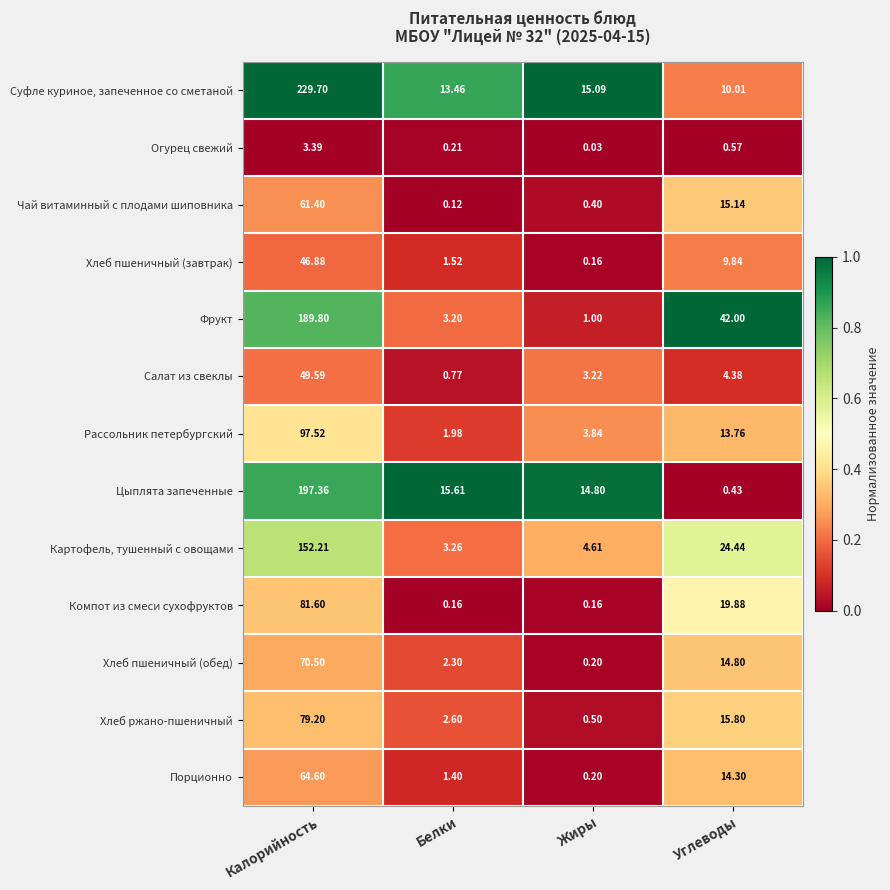

Between Калорийность and Жиры, which series saw the biggest shift?

Суфле куриное, запеченное со сметаной